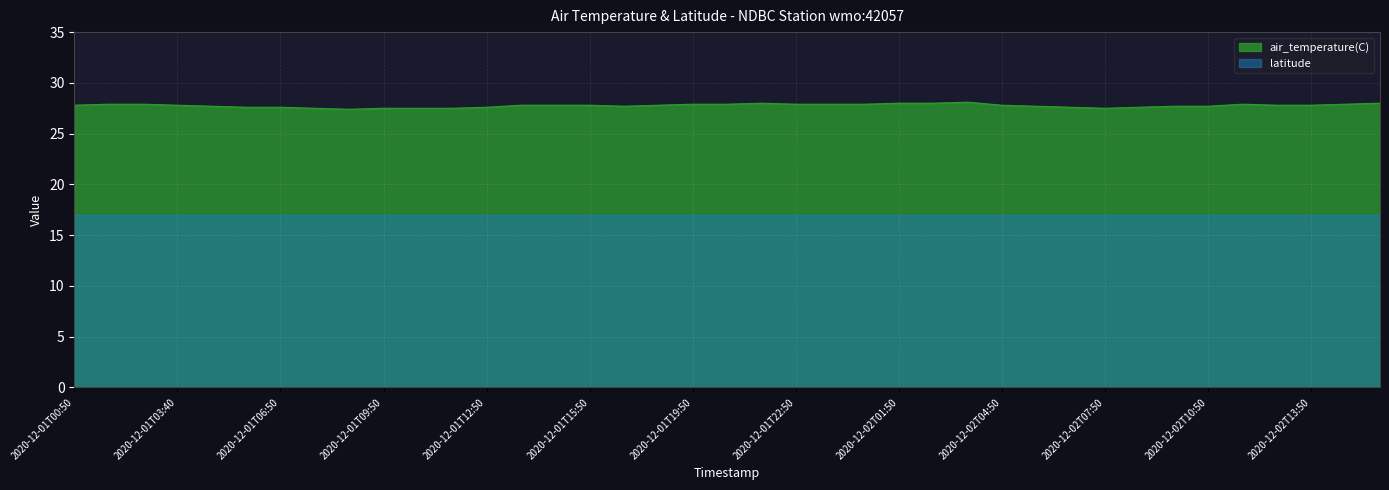

Is it true that air_temperature(C) equals 41.1 at 2020-12-02T13:50?

False